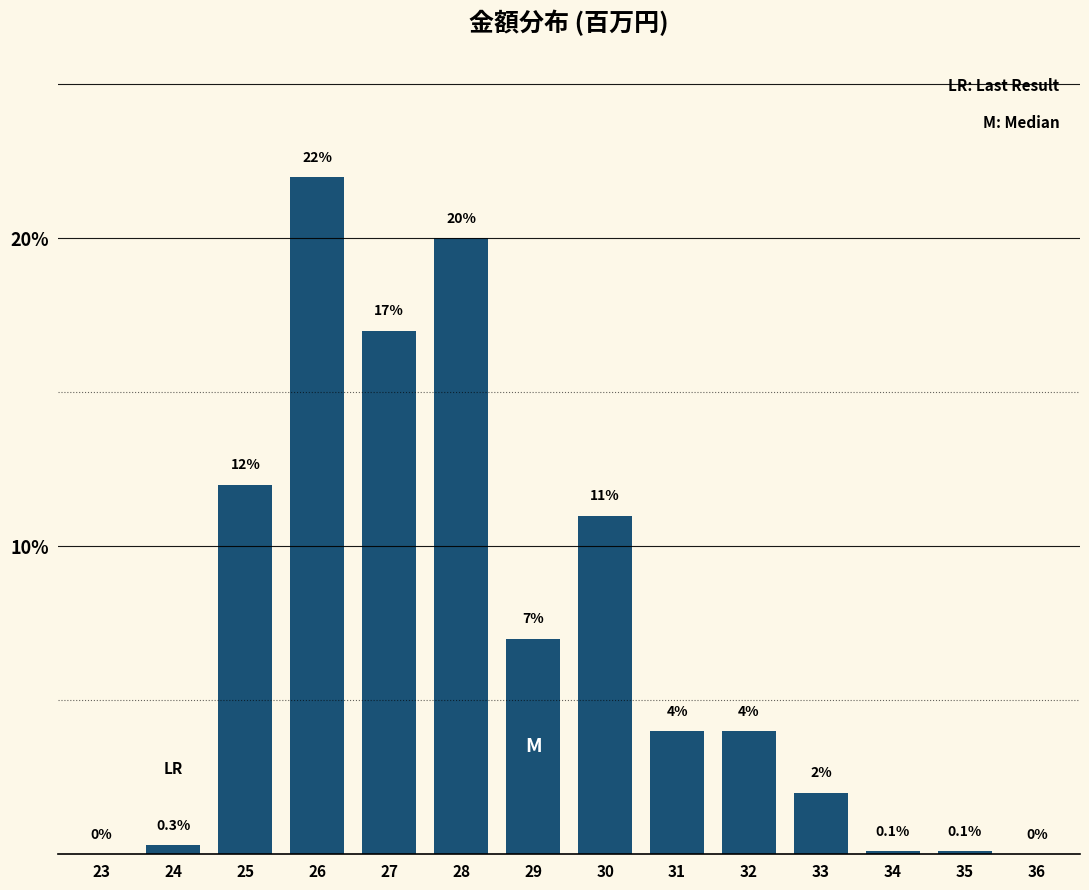

Reading right to left, what are all the values shown in this chart?

36=0.0	35=0.1	34=0.1	33=2.0	32=4.0	31=4.0	30=11.0	29=7.0	28=20.0	27=17.0	26=22.0	25=12.0	24=0.3	23=0.0